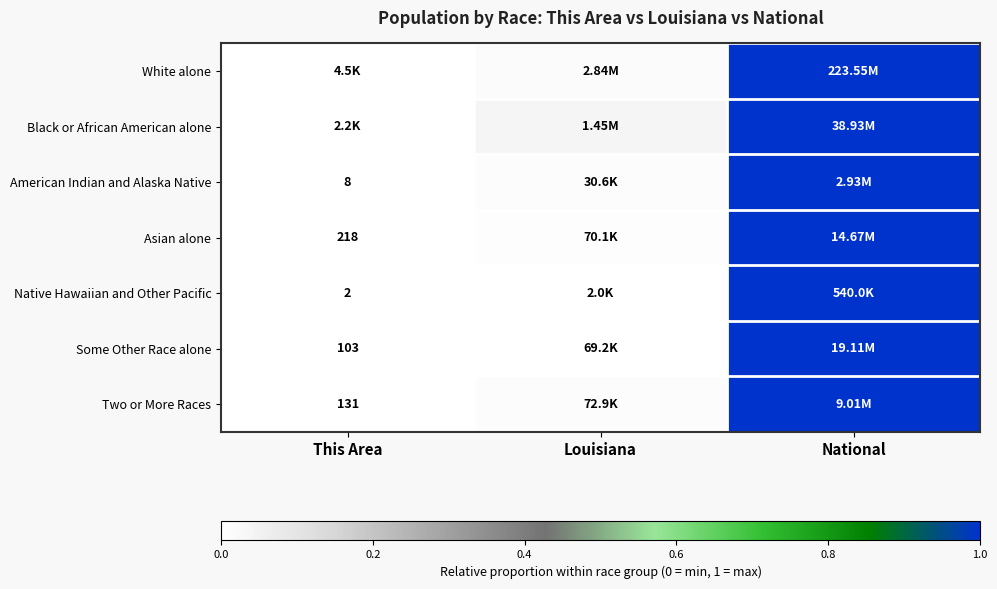

Which category has the lowest value in the White alone series?

This Area